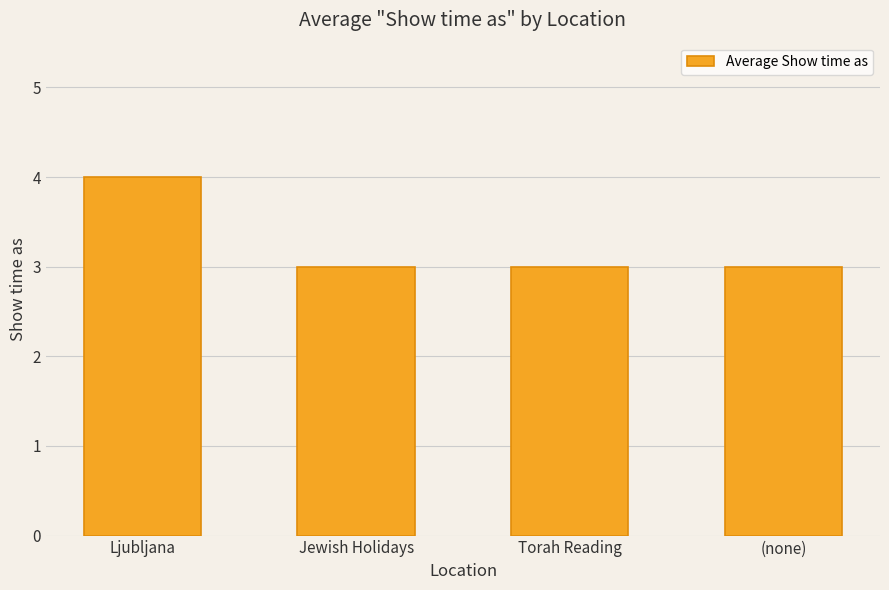

True or false: the data shows 2 at (none).

False